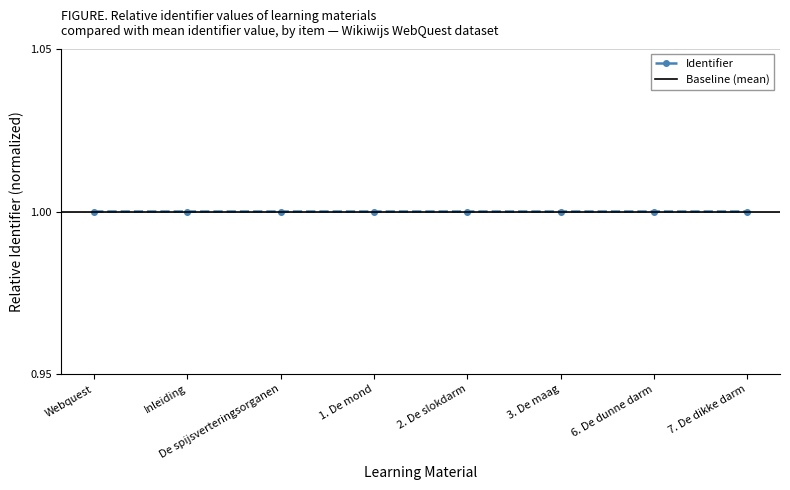

Where is Identifier nearest to the value 0?

Webquest